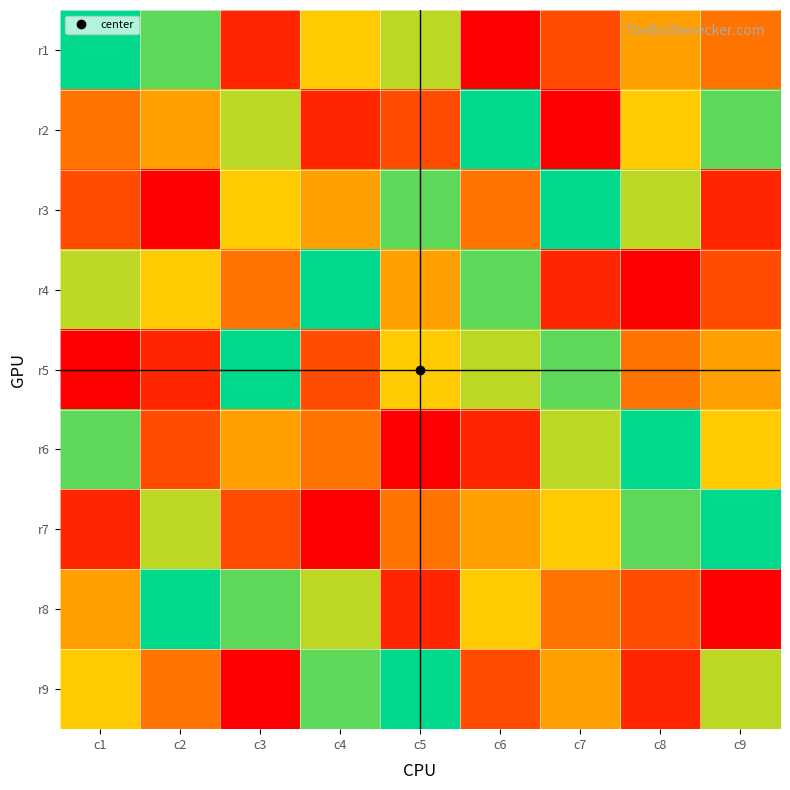

Which has a higher value, c7 or c4?

c4